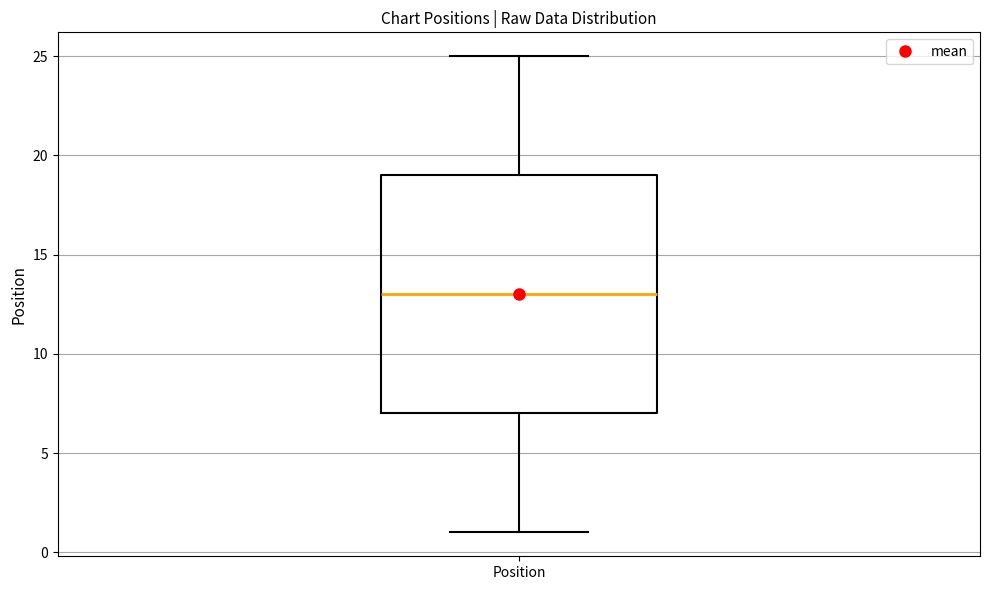

Where does the median line of the box for Position sit on the y-axis? The values are not printed on the chart, so give them approximately, as read against the axis.

13